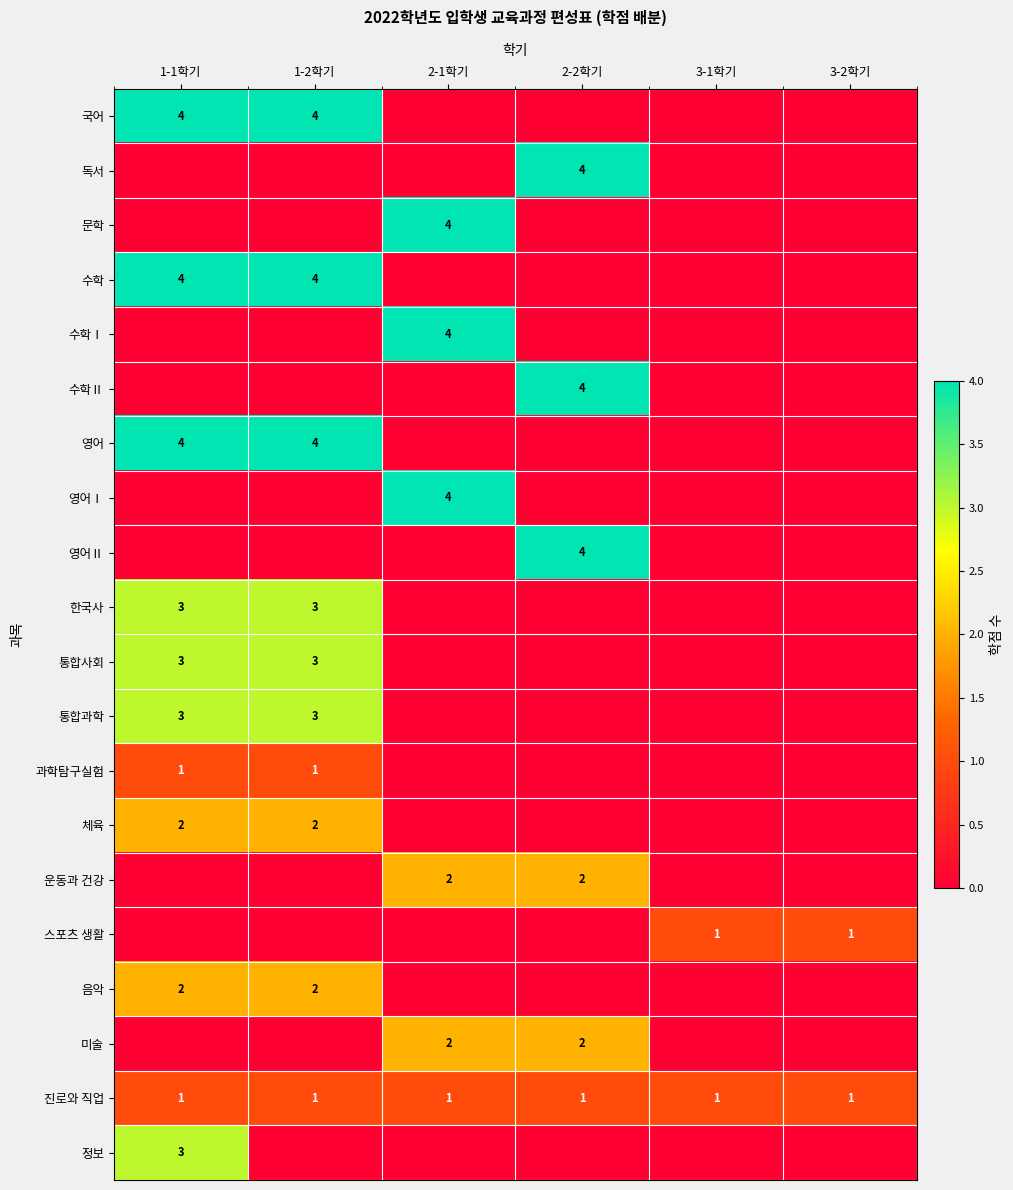

The 음악 series shows 1 at 1-2학기. True or false?

False